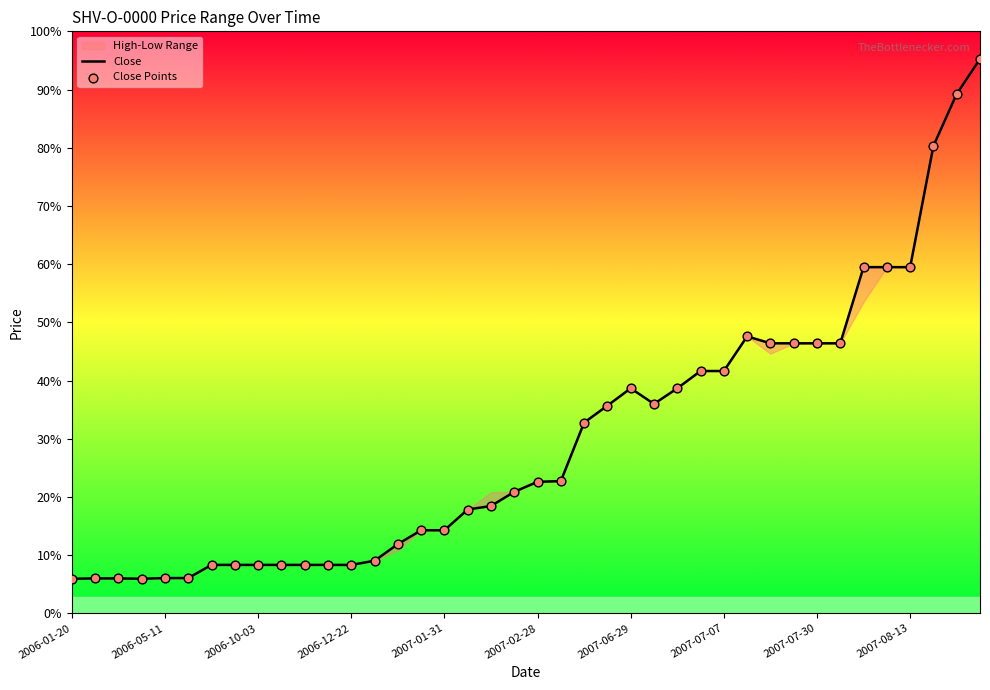

Which series has the largest Y range (max minus min)?

Close